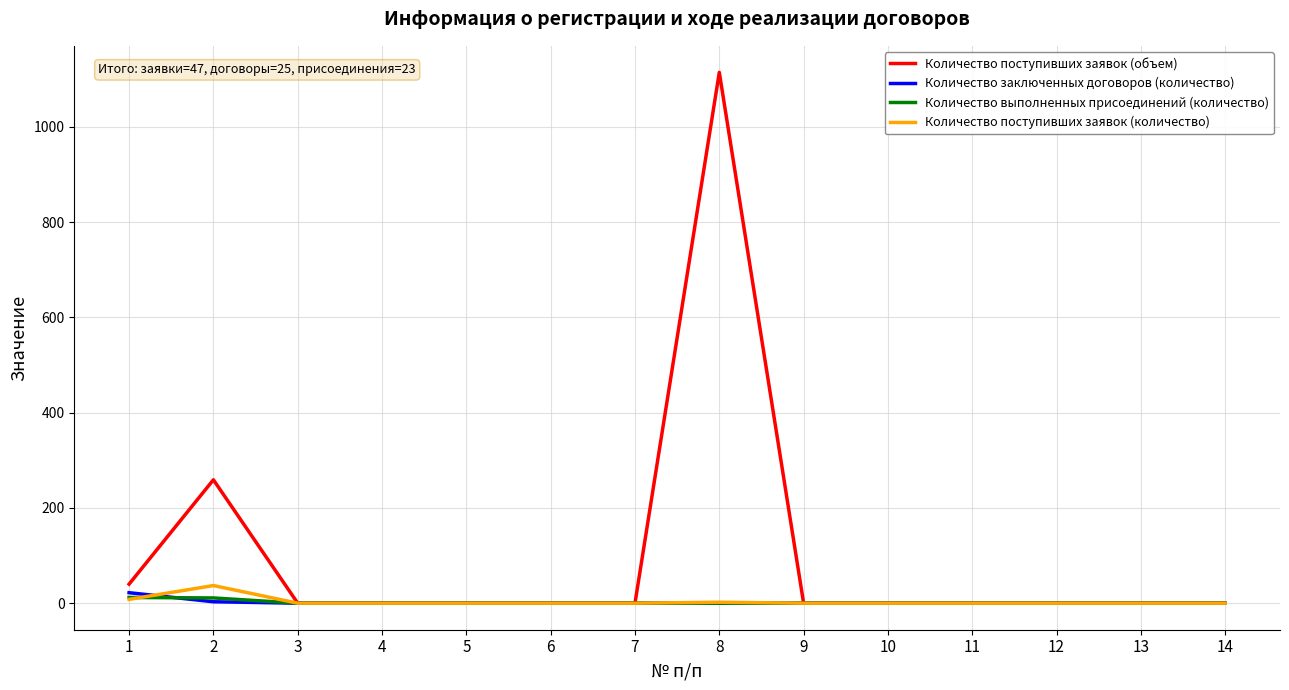

At which category is the sum across all series the highest?

8